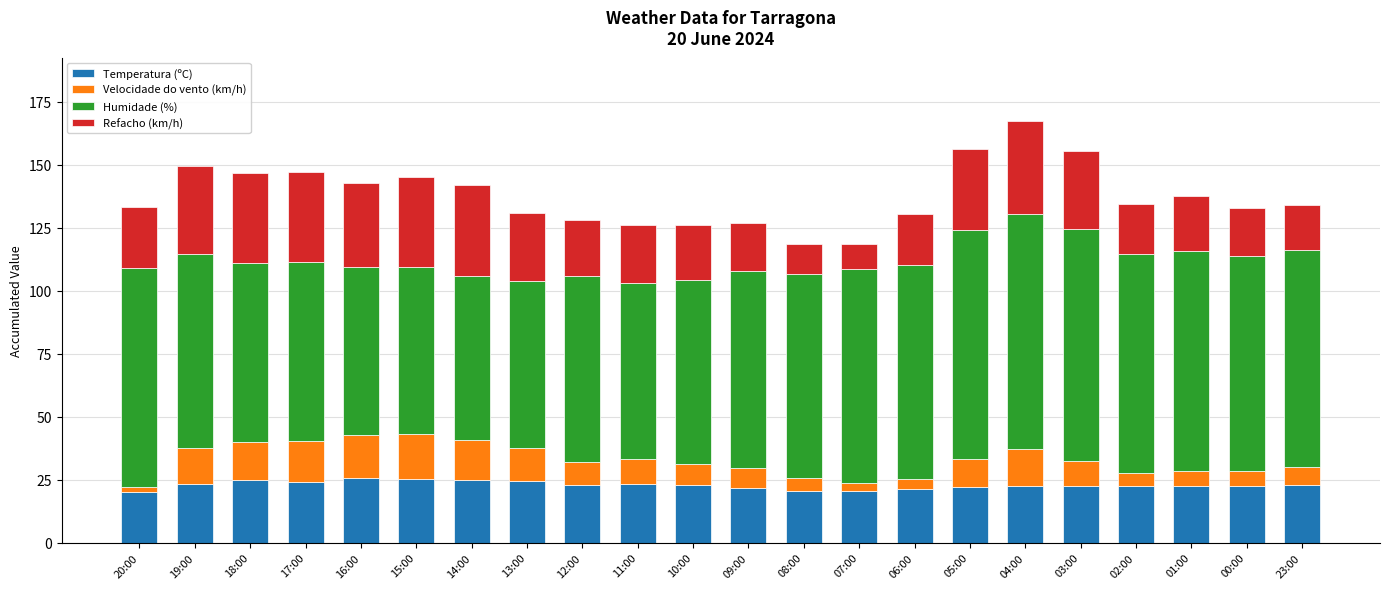

What is the maximum value for Temperatura (ºC)?

25.5